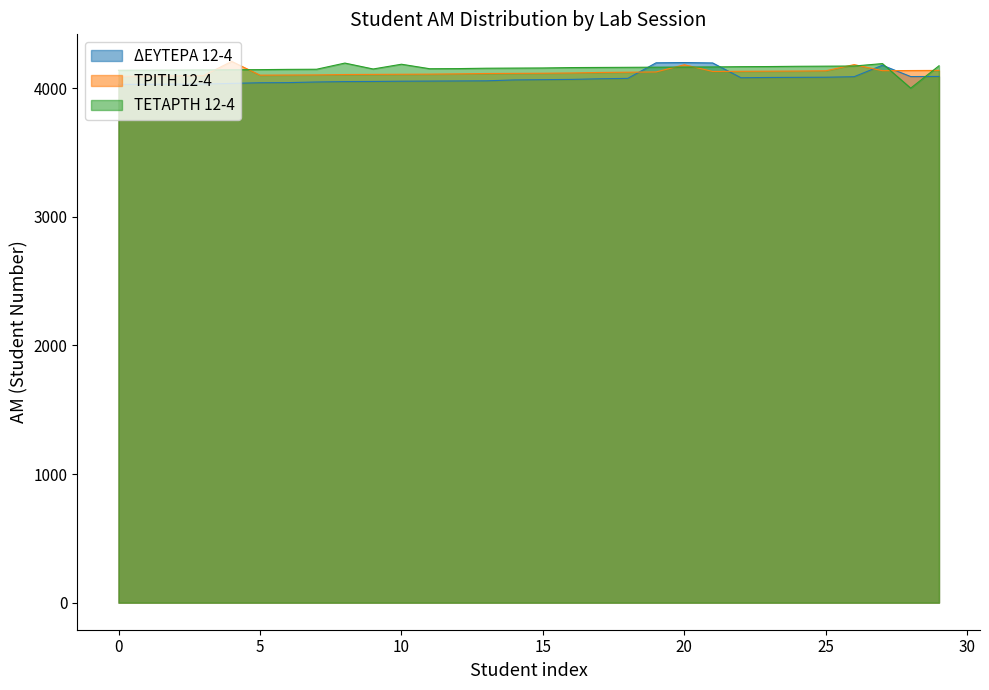

How many values in the ΤΡΙΤΗ 12-4 series are below 4118?

15